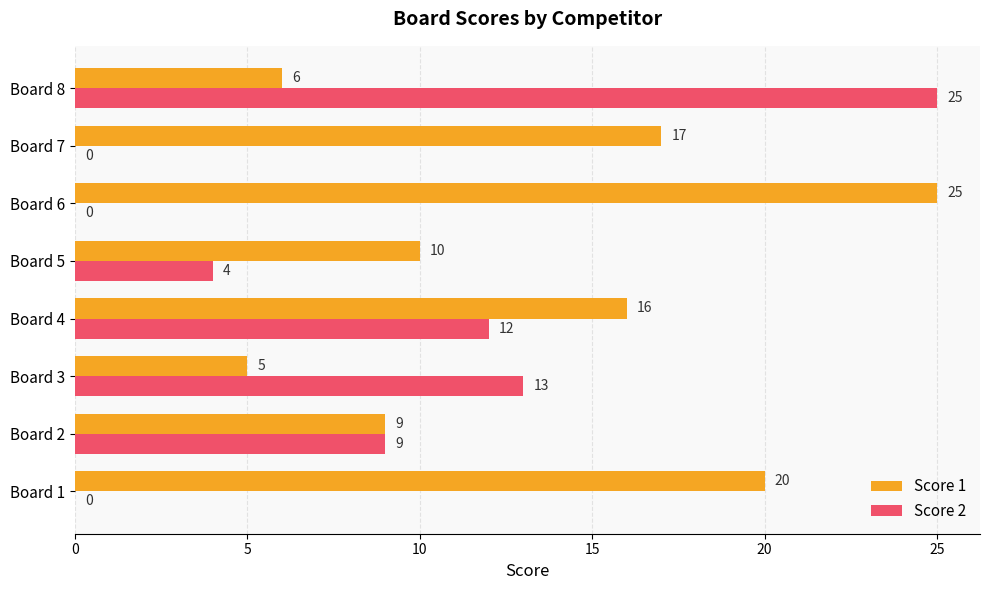

At which label is Score 1 closest to 15?

Board 4